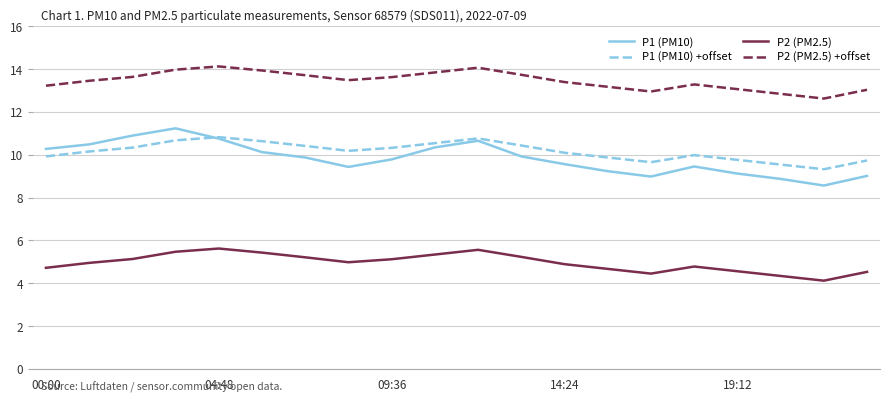

Which series has the largest range (max minus min)?

P1 (PM10)